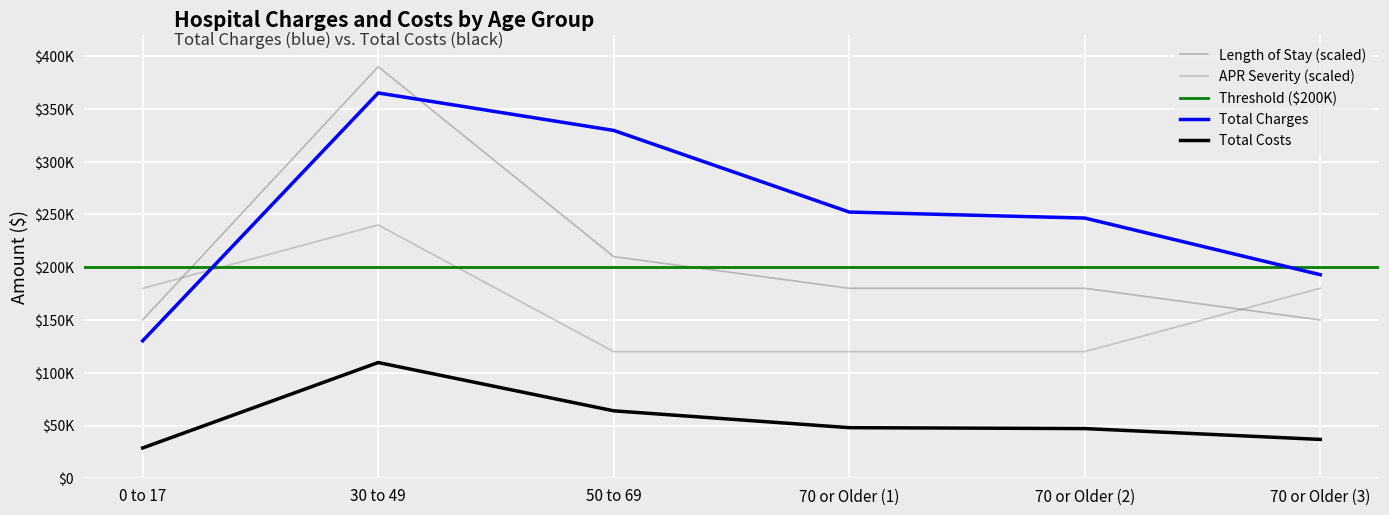

Rank the categories by Total Costs value from highest to lowest.

30 to 49, 50 to 69, 70 or Older (1), 70 or Older (2), 70 or Older (3), 0 to 17